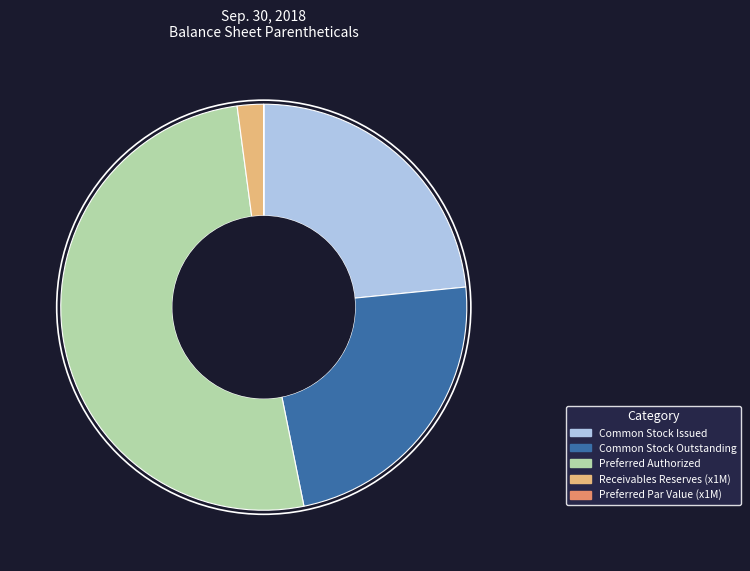

Do Common Stock Issued and Receivables Reserves (x1M) together represent more than half of the pie?

No